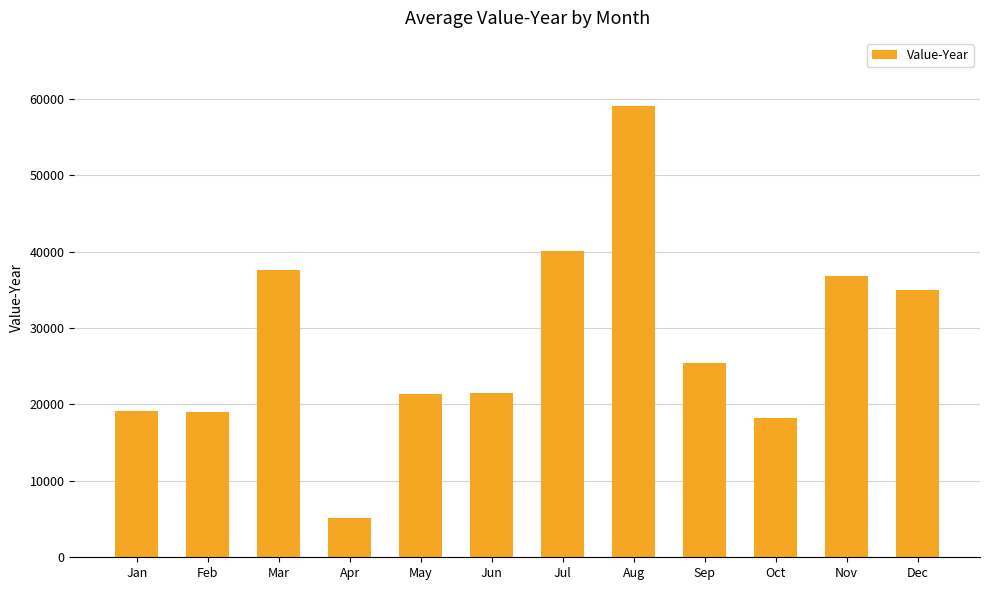

What is the sum of all values?

338147